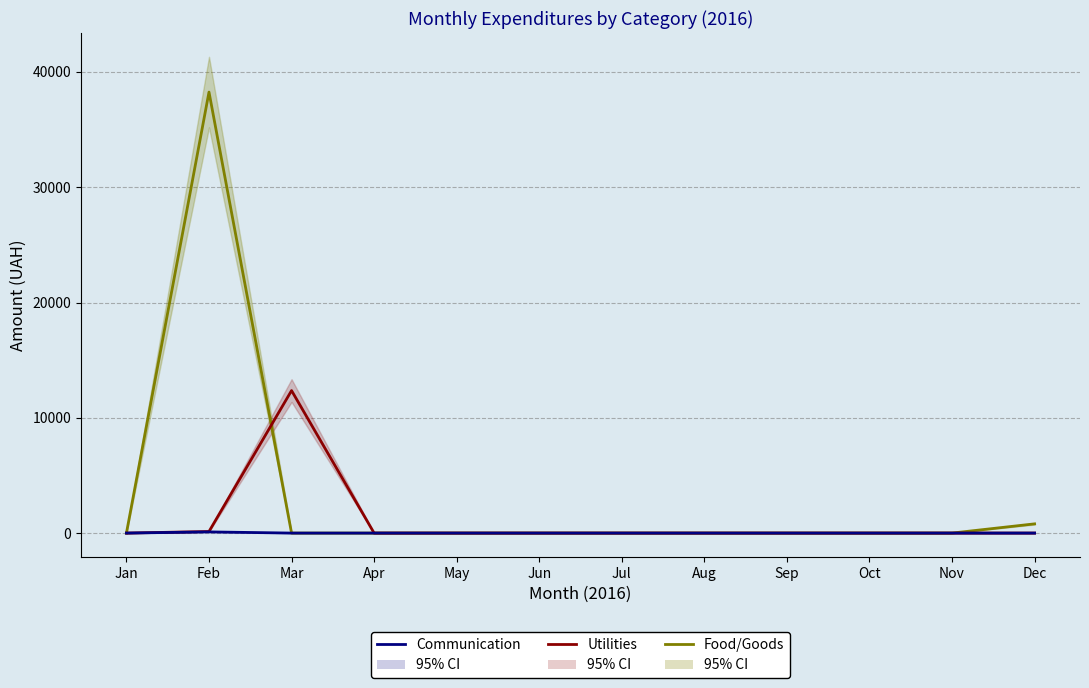

True or false: Communication and Food/Goods intersect in this chart.

False